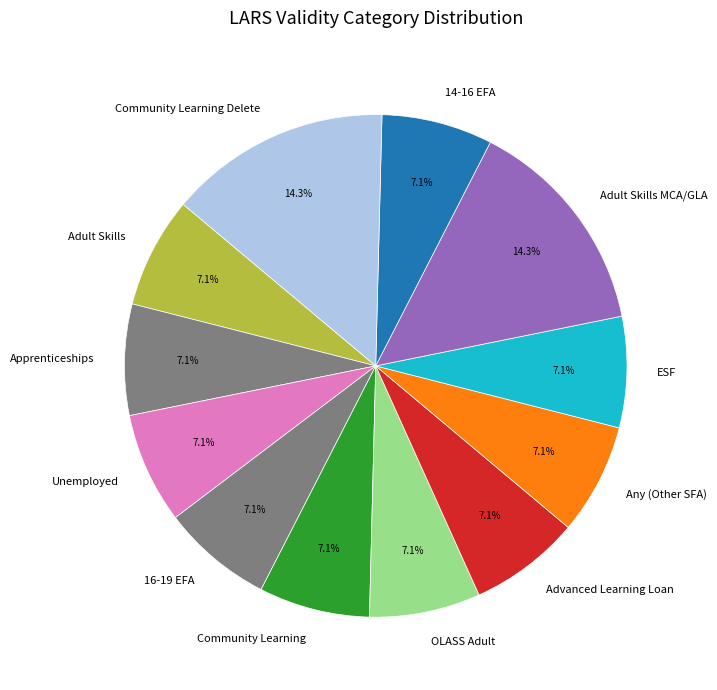

Approximately how many times larger is the value at 16-19 EFA compared to Unemployed?

1.0